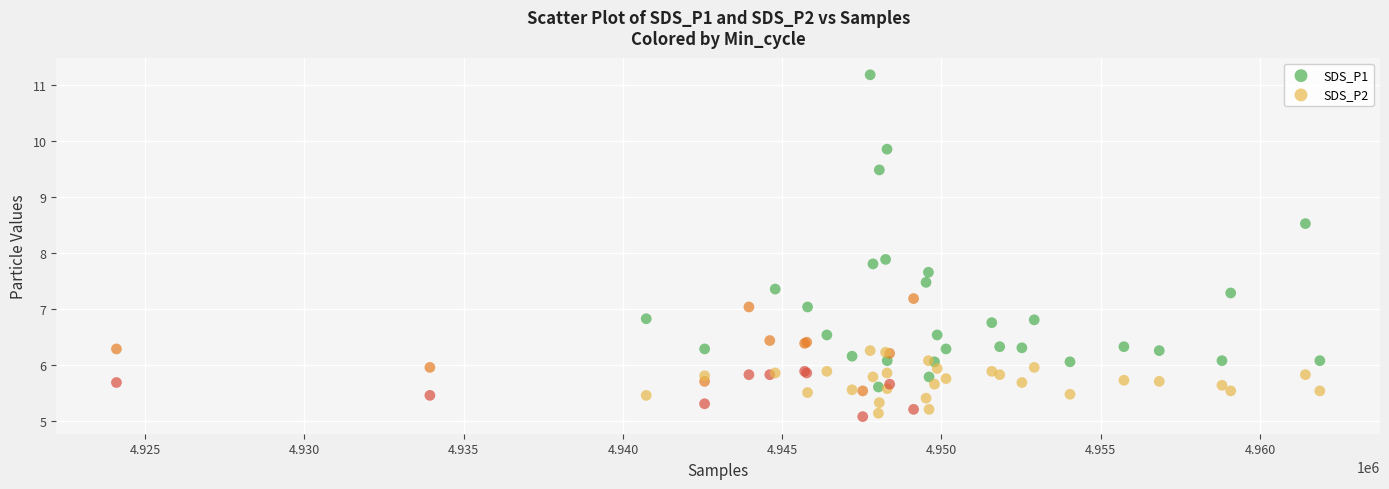

Across all series, what Y value is closest to 8?

7.9